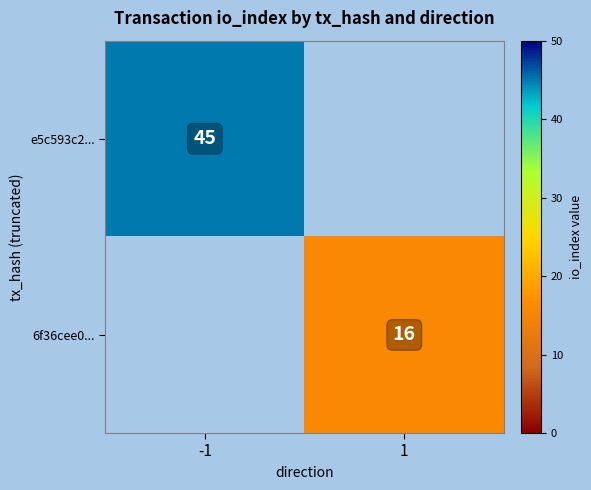

The e5c593c2... series shows 65 at -1. True or false?

False